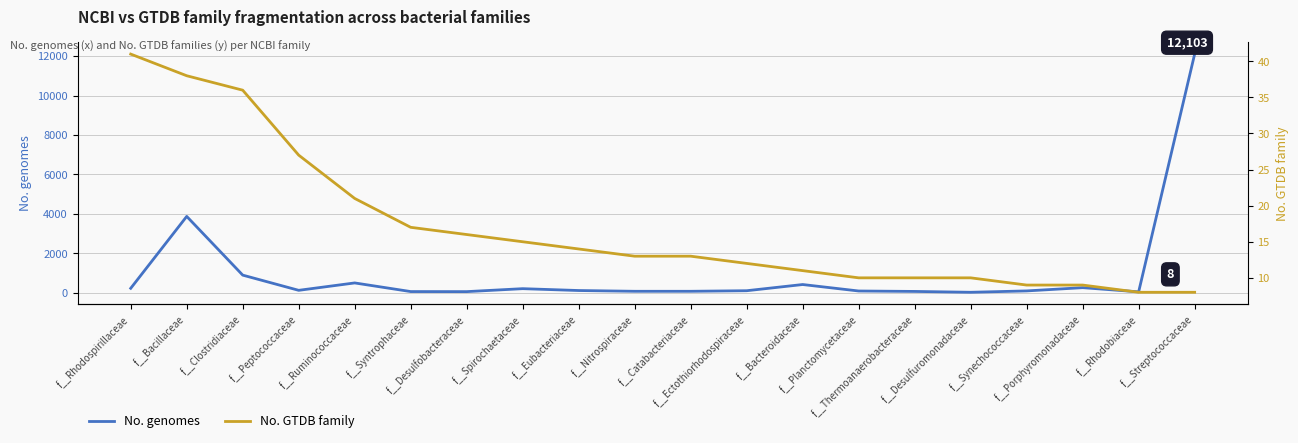

Is the value of No. GTDB family at f__Rhodospirillaceae greater than the value of No. genomes at f__Rhodobiaceae?

No